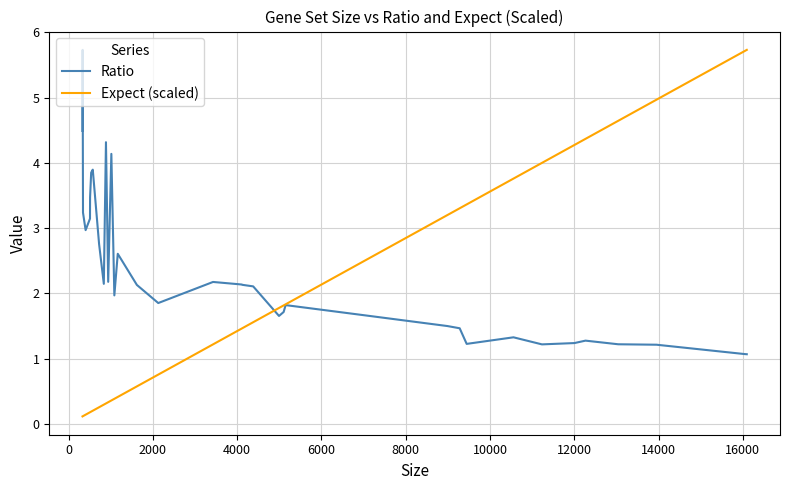

How many series are shown in this chart?

2